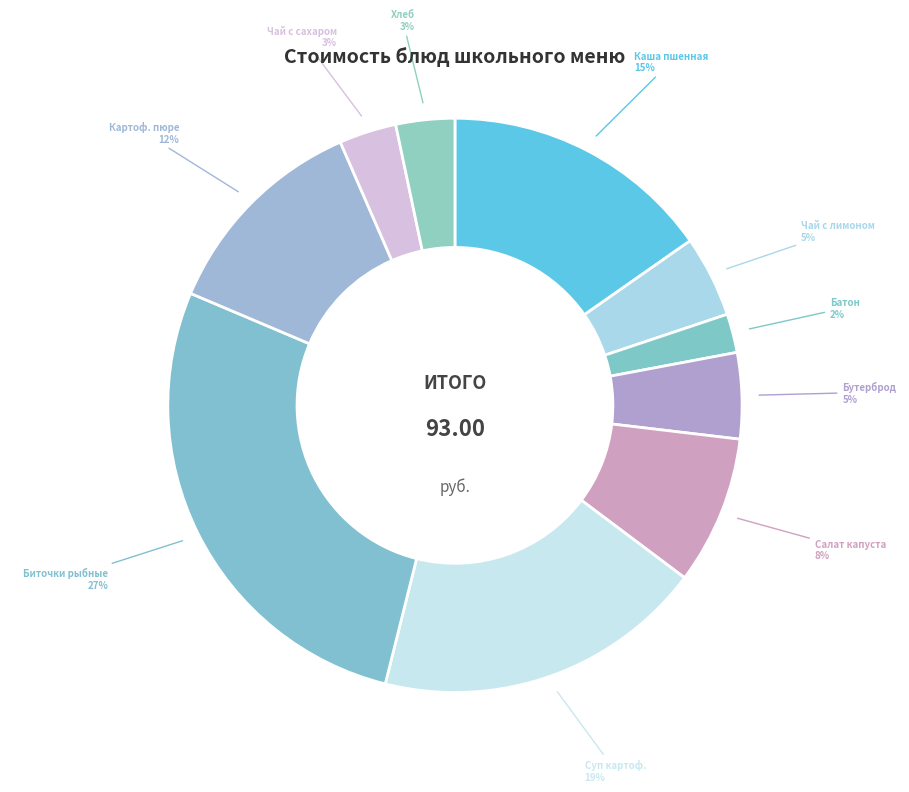

Which slice is the largest?

Биточки рыбные